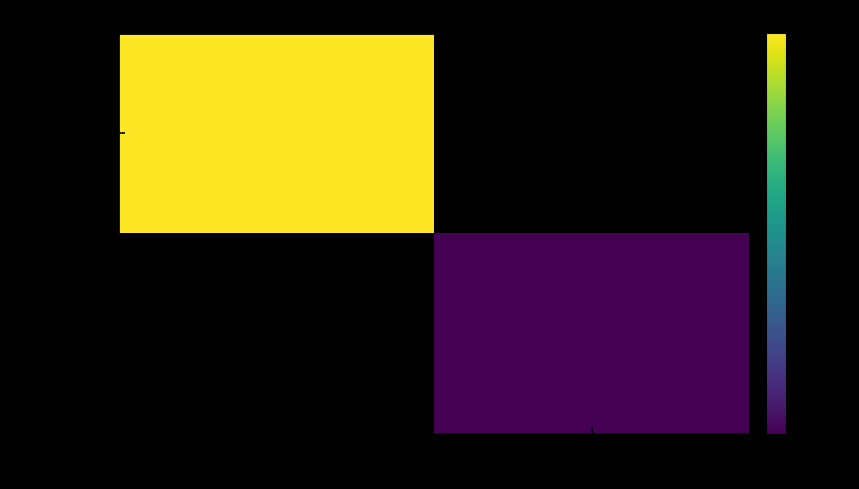

List the series in order of their overall mean, highest first.

f5bc8ef8f8…, 1e8b2fea93…